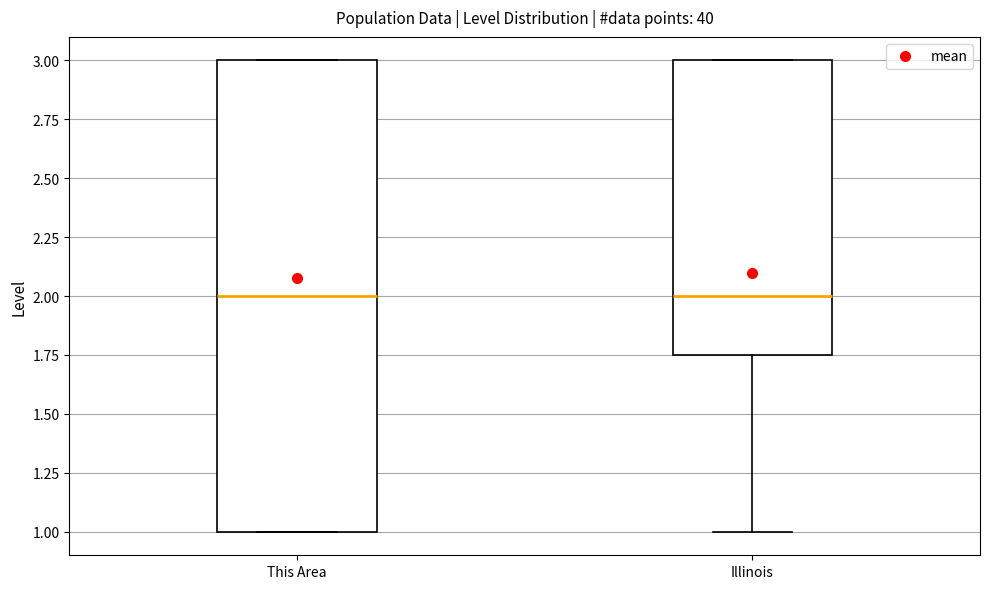

Where is the lower edge of the box for This Area on the y-axis? The values are not printed on the chart, so give them approximately, as read against the axis.

1.00